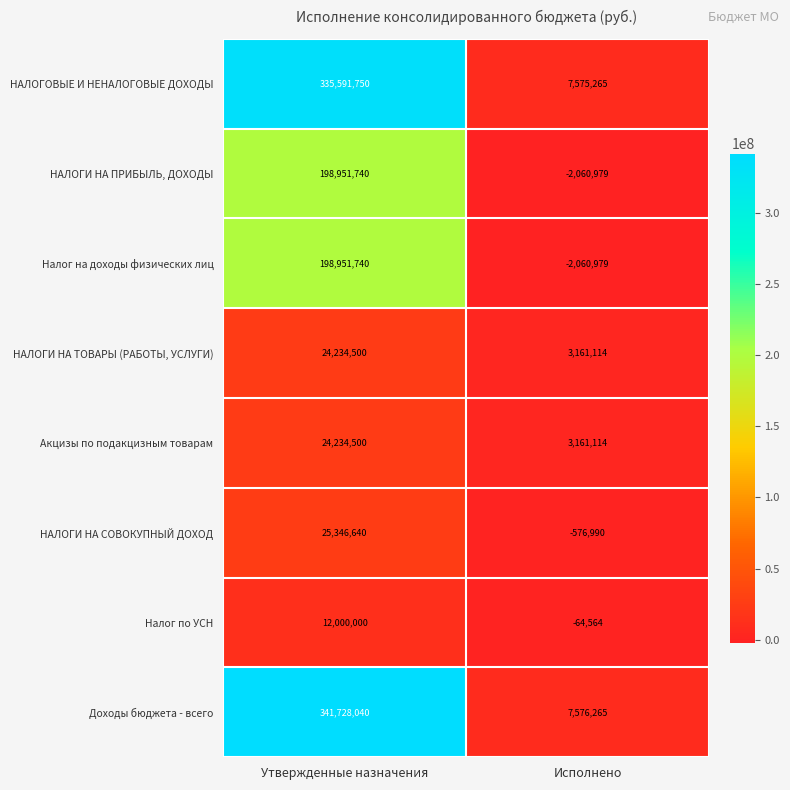

Is it true that Акцизы по подакцизным товарам equals 3161114 at Исполнено?

True